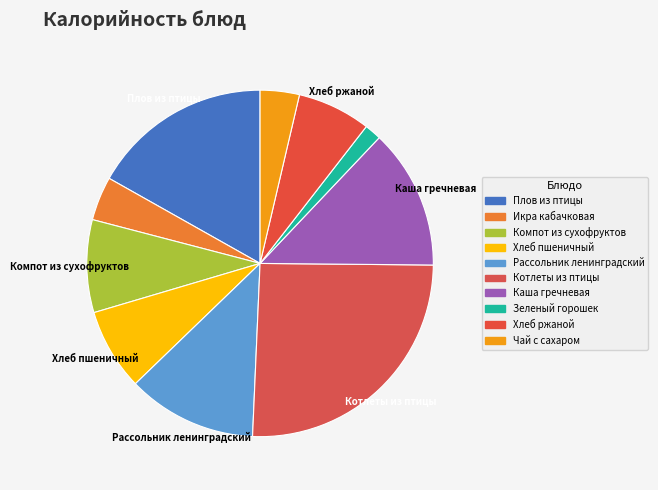

How many segments does this pie chart have?

10